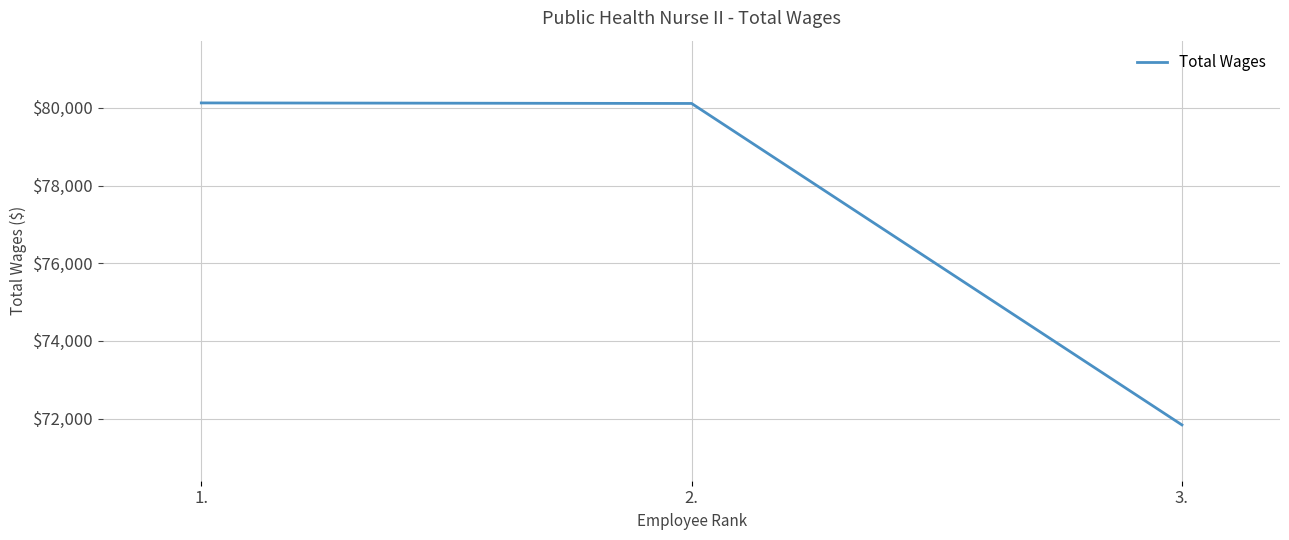

What is the difference between the maximum and minimum values?

8289